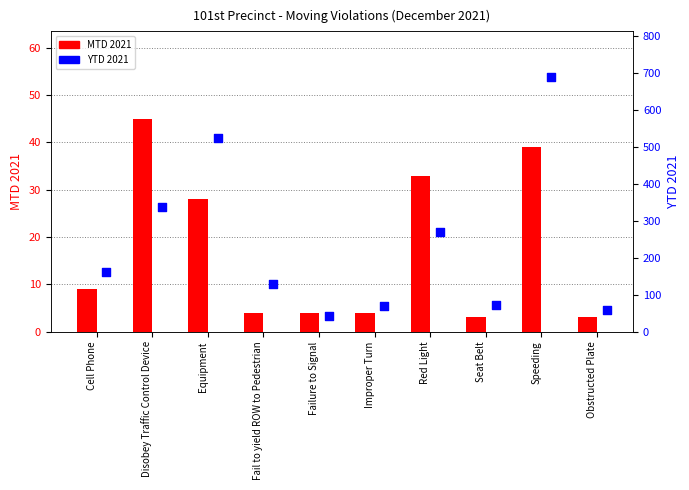

Which series has the largest total across all categories?

YTD 2021